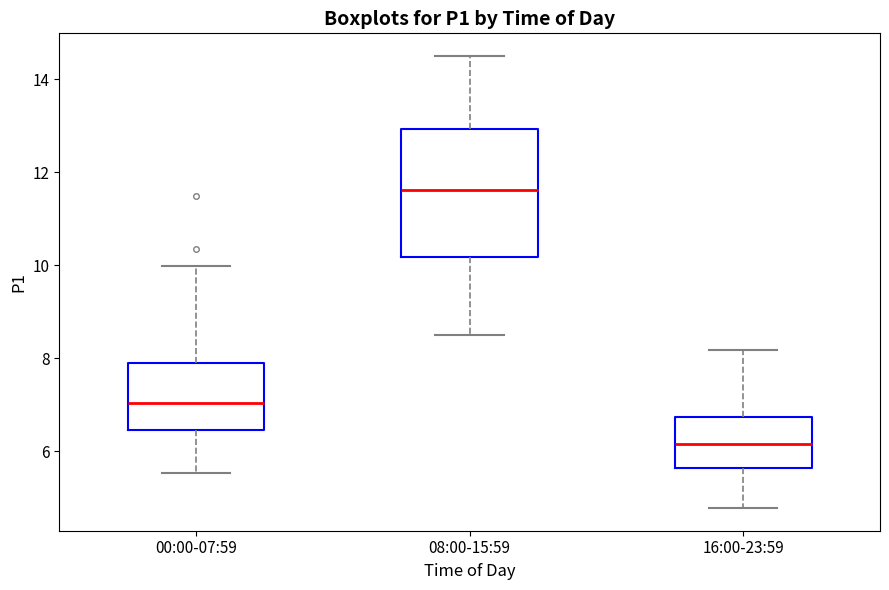

Reading left to right, read every box against the y-axis: the position of its median line, the range the box covers, and the ends of its whiskers. The values are not printed on the chart, so give them approximately, as read against the axis.

00:00-07:59: median 7.0, box 6.4 to 7.8, whiskers 5.6 to 10.0
08:00-15:59: median 11.6, box 10.2 to 13.0, whiskers 8.6 to 14.6
16:00-23:59: median 6.2, box 5.6 to 6.8, whiskers 4.8 to 8.2